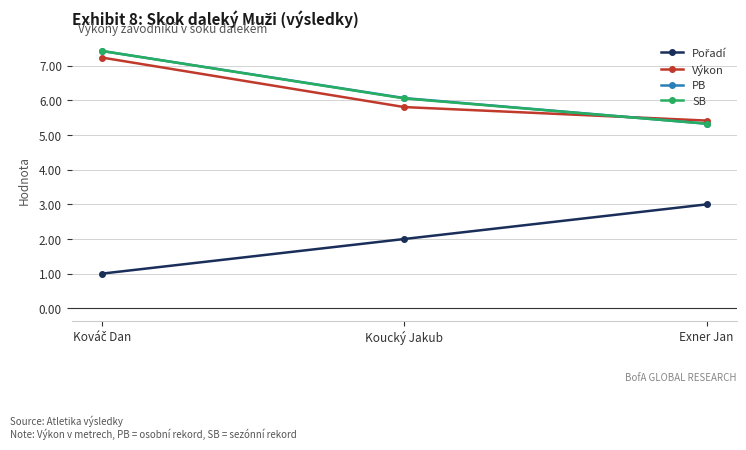

What is the highest value of the SB series?

7.4